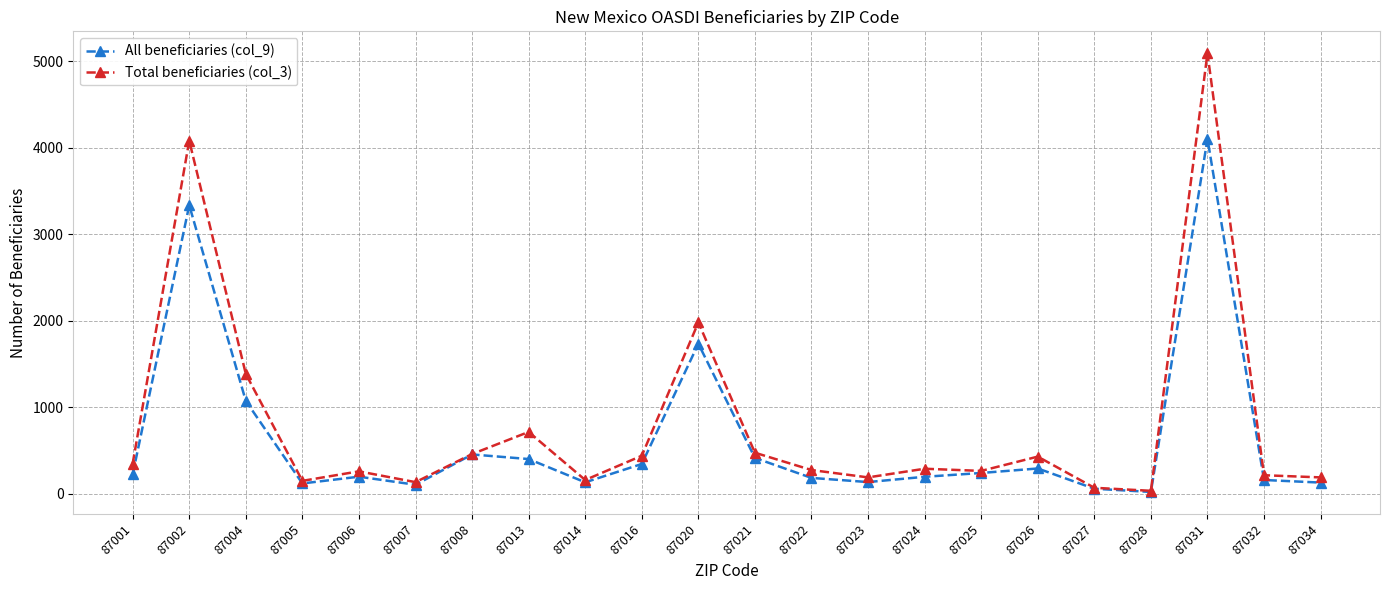

At which category is the sum across all series the highest?

87031